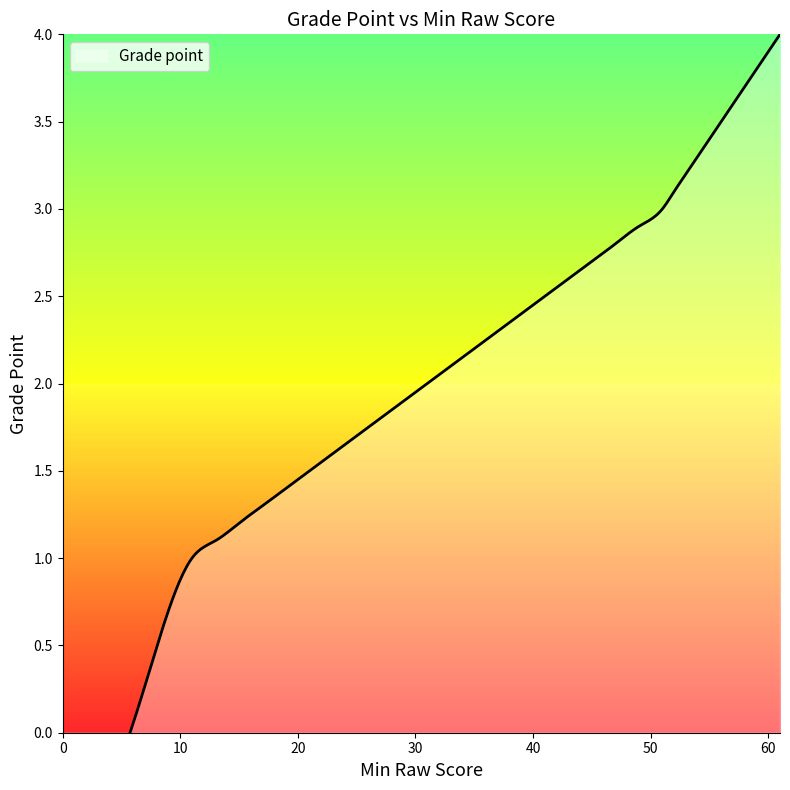

What is the ratio of the value at 61 to the value at 47?

1.4